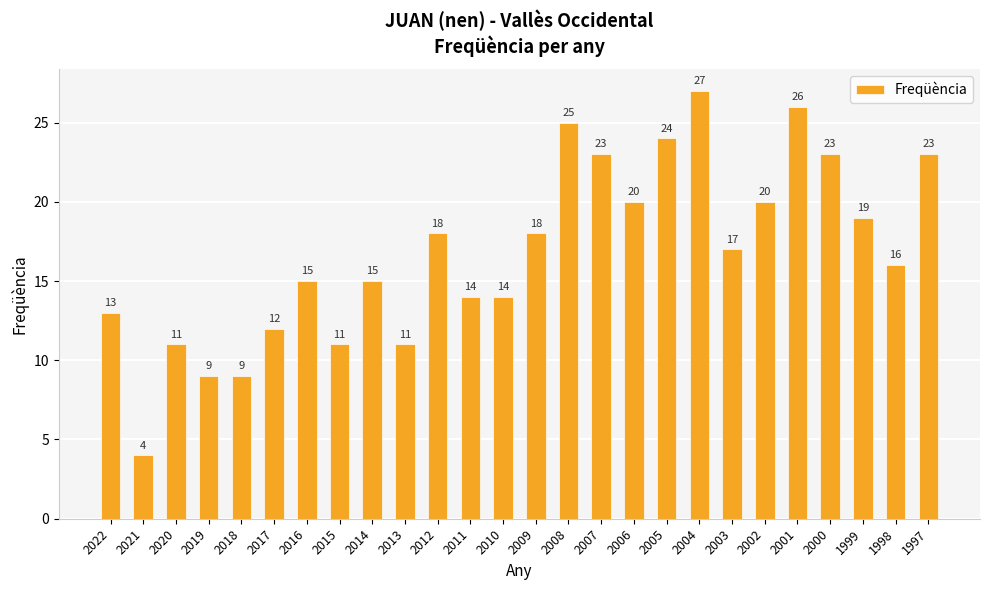

What is the ratio of the value at 2016 to the value at 2013?

1.4